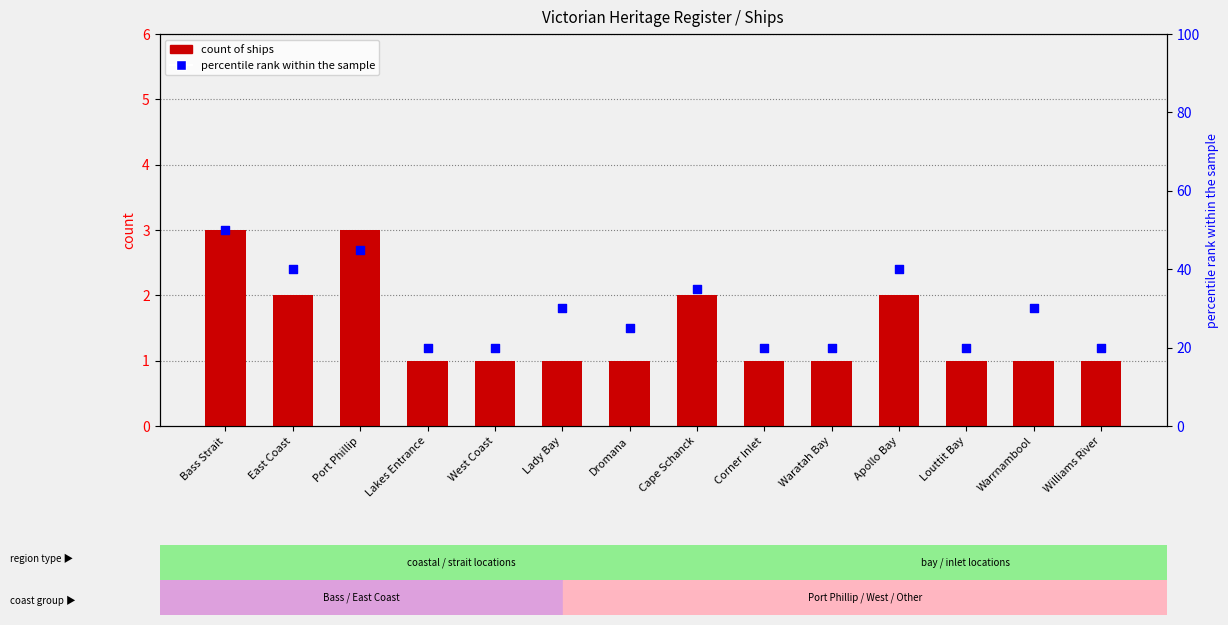

Which series has the widest spread of Y values?

percentile rank within the sample